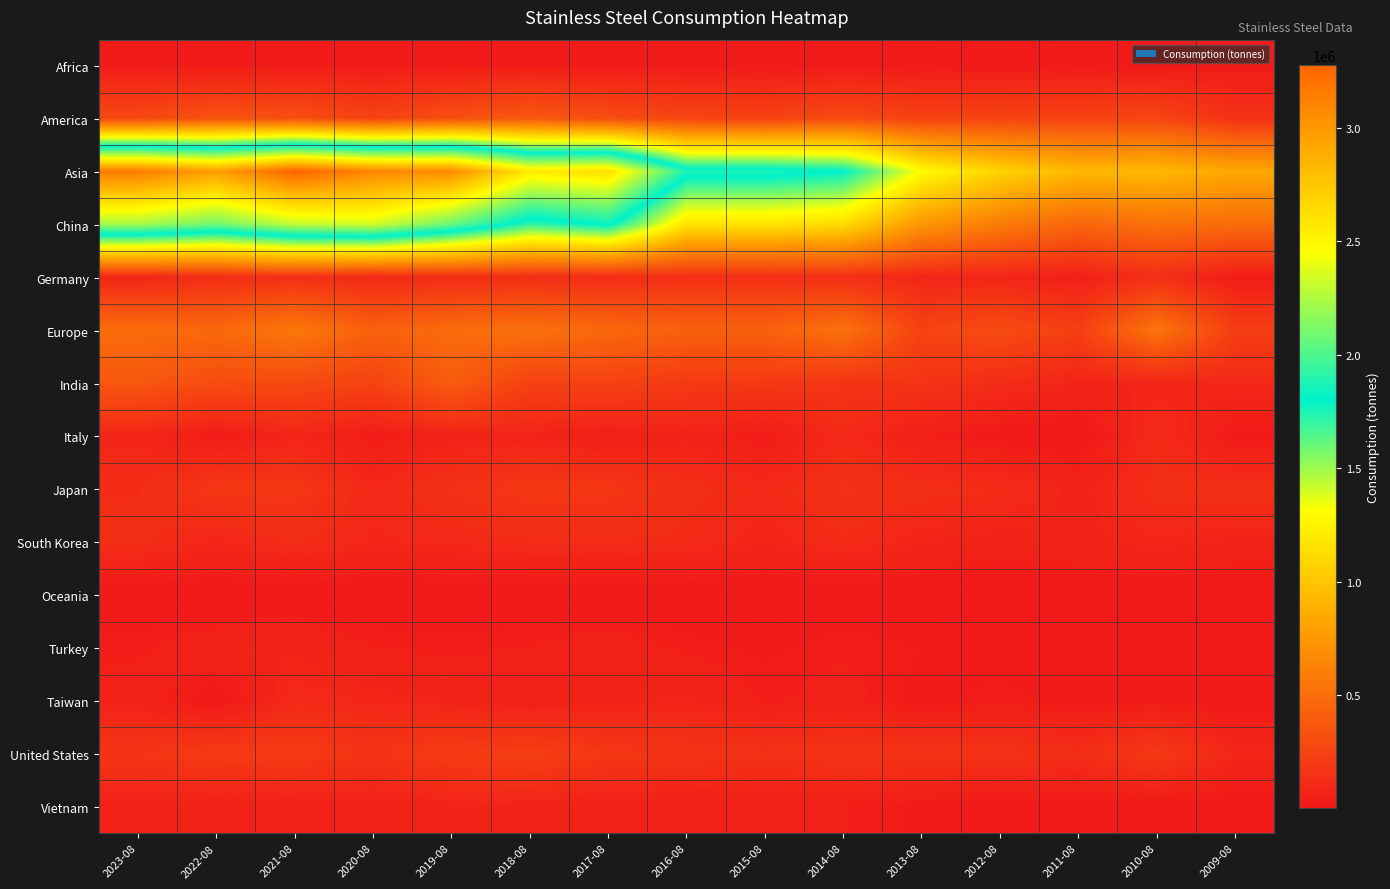

What is the total value across all series at 2021-08?

7761139